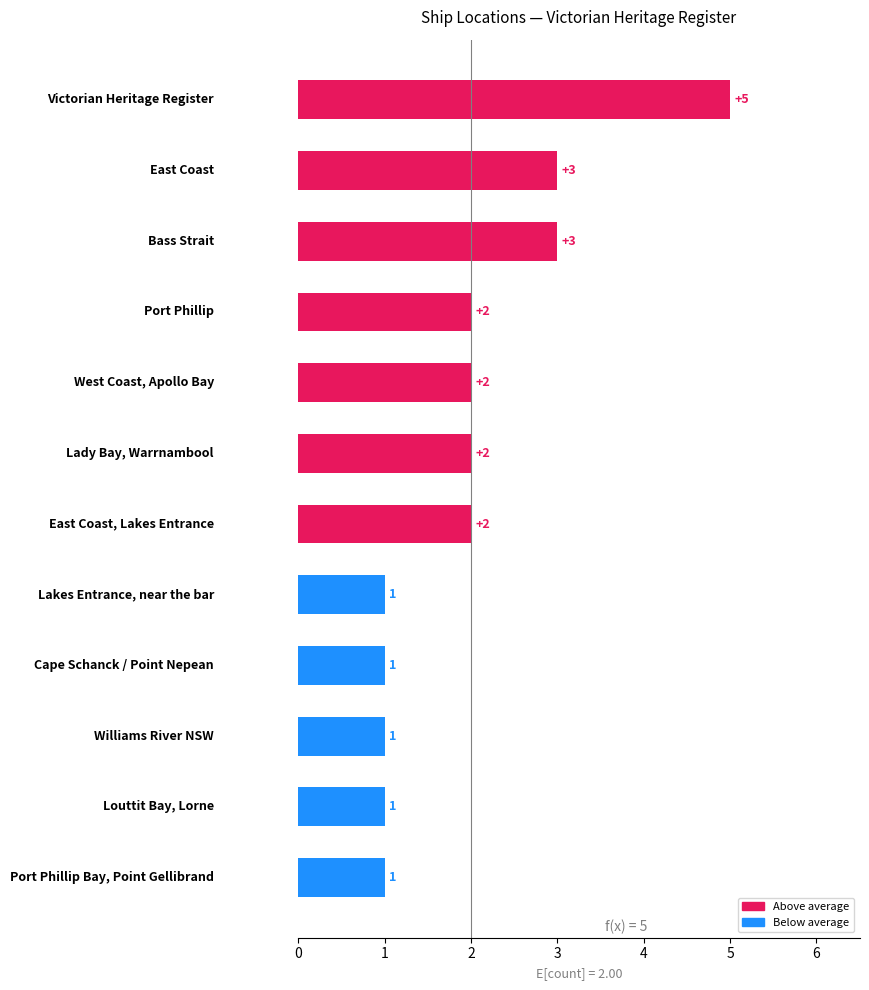

Reading bottom to top, extract all data points from this chart.

1	1	1	1	1	2	2	2	2	3	3	5